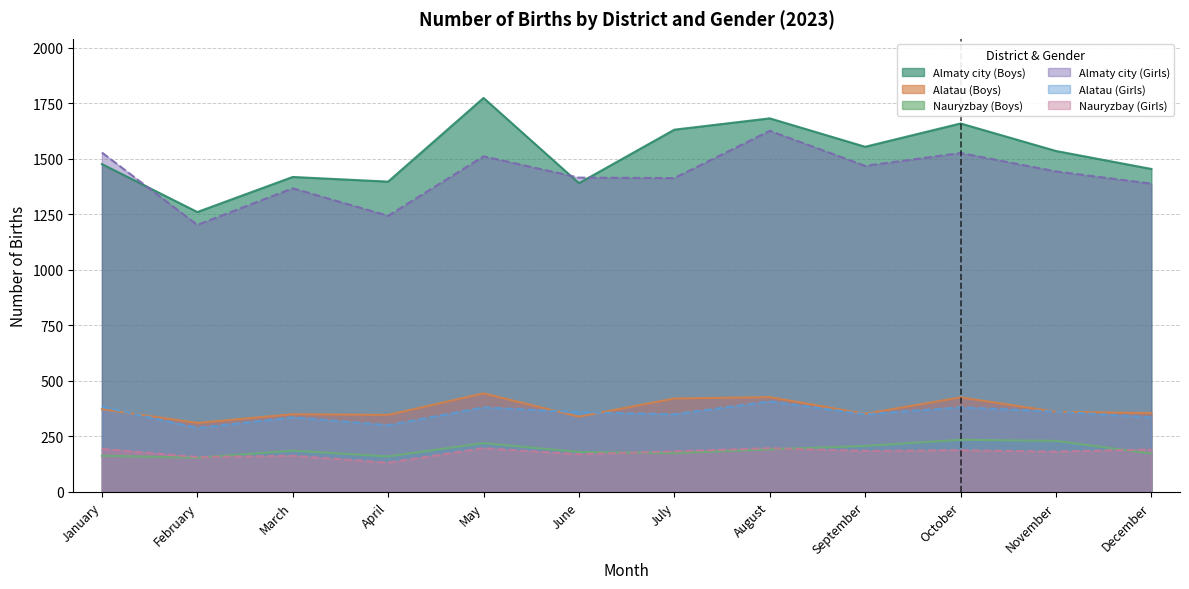

What are all the series names shown in the legend?

Almaty city (Boys), Alatau (Boys), Nauryzbay (Boys), Almaty city (Girls), Alatau (Girls), Nauryzbay (Girls)